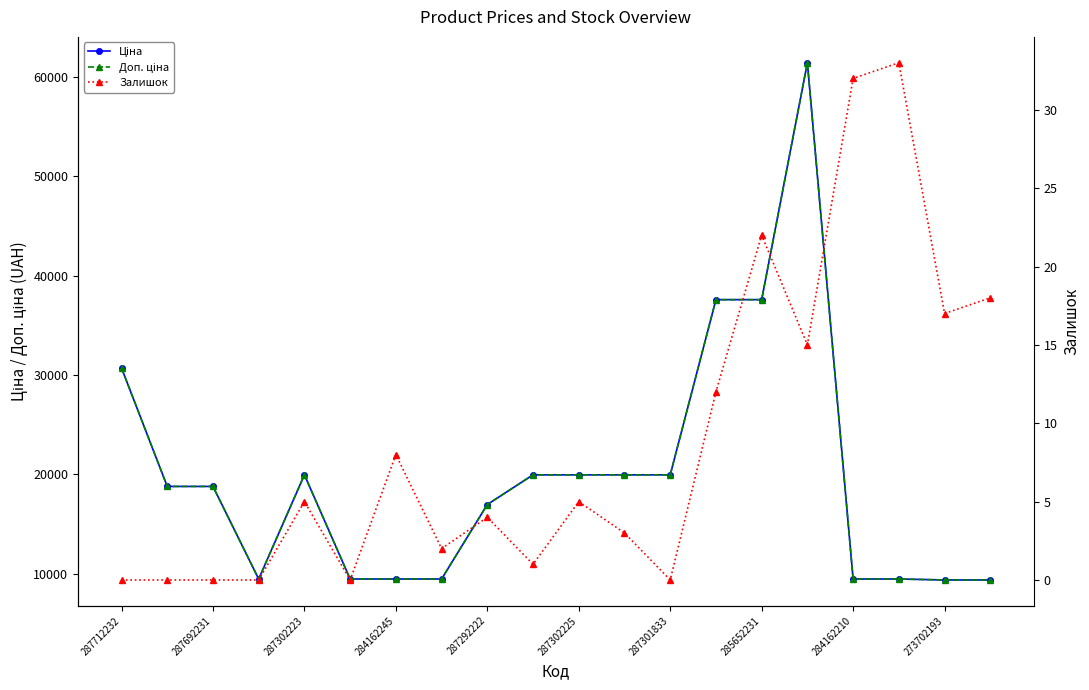

List the series in order of their peak value, lowest first.

Залишок, Ціна, Доп. ціна